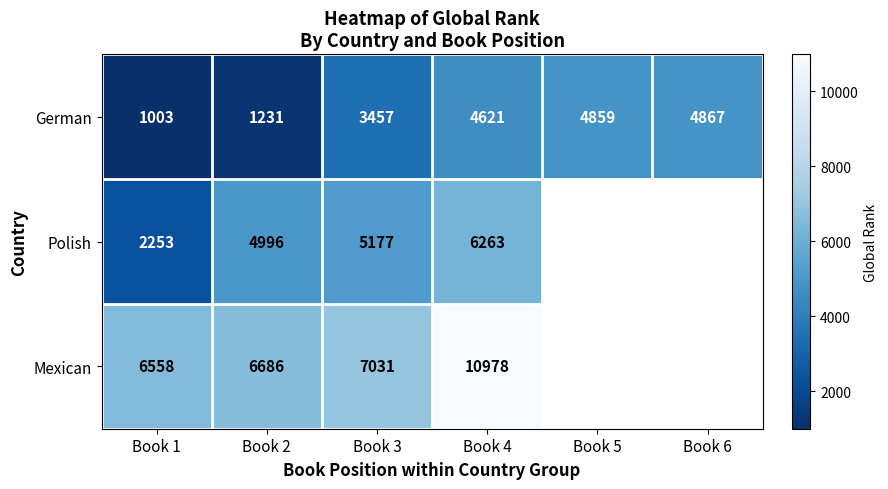

What is the total value across all series at Book 3?

15665